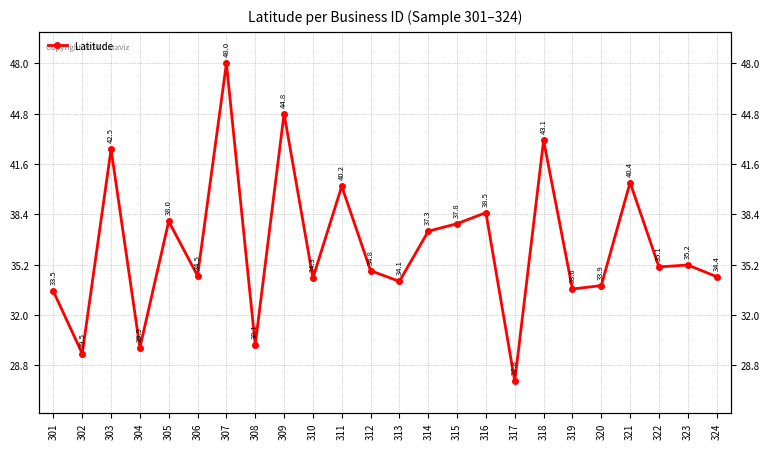

What is the difference between the second highest and second lowest values?

15.3